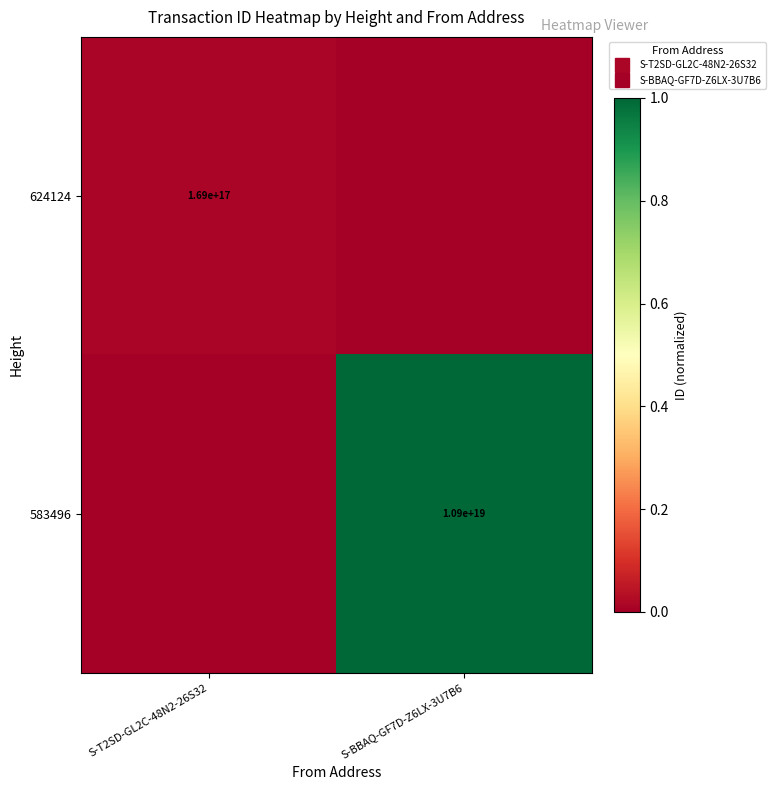

List the series in order of their overall mean, highest first.

583496, 624124